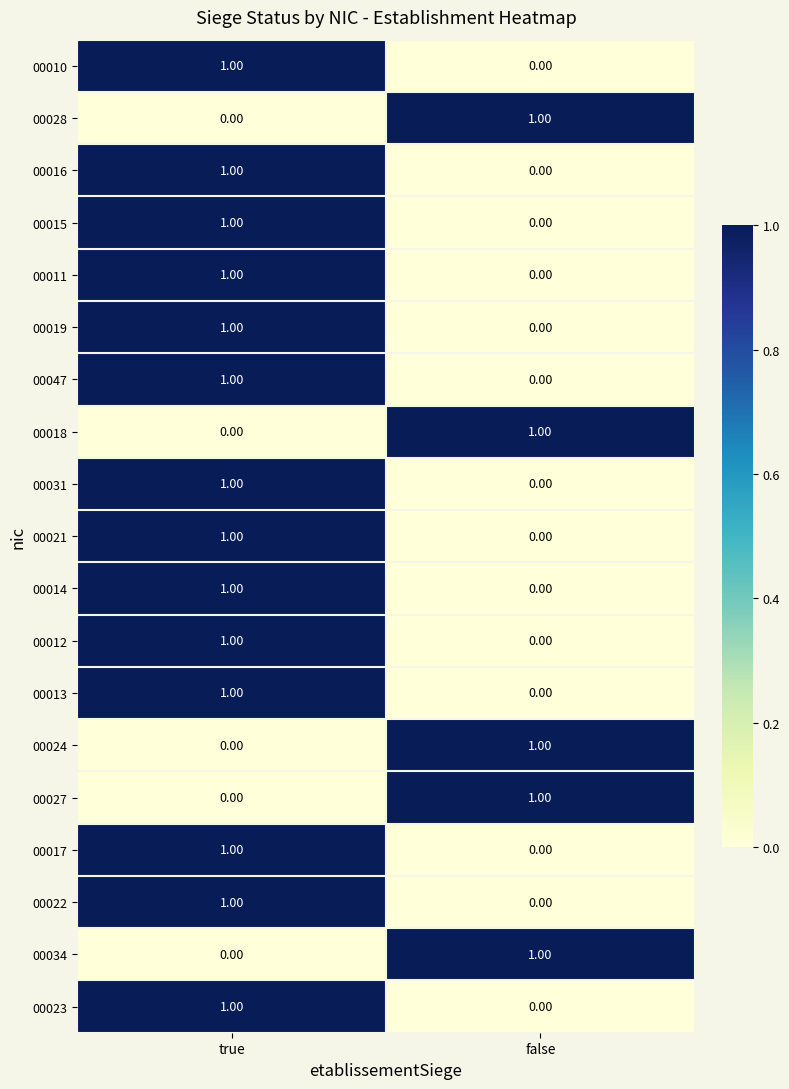

At which category is the sum across all series the highest?

true